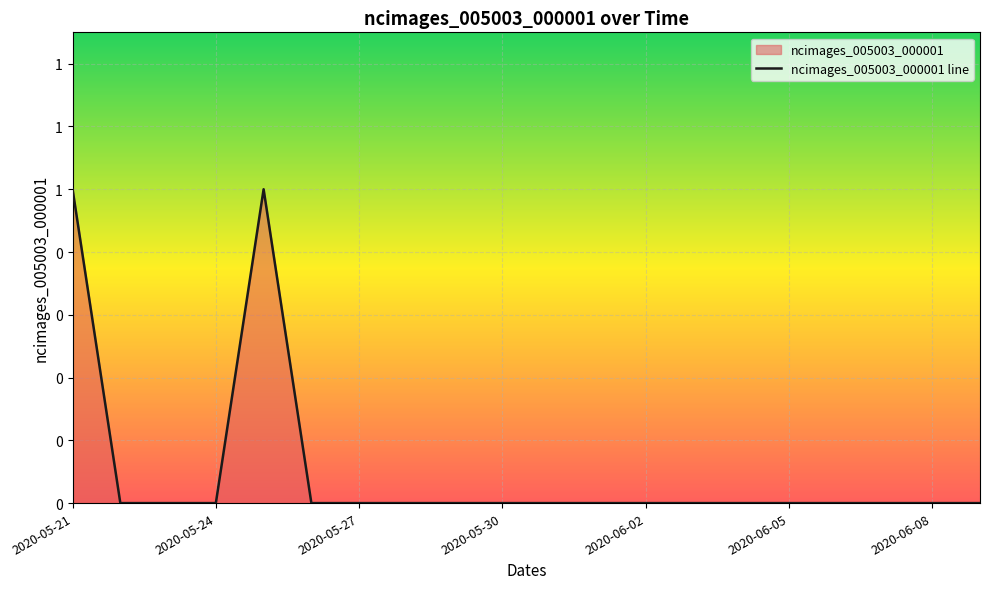

What is the greatest value displayed?

1